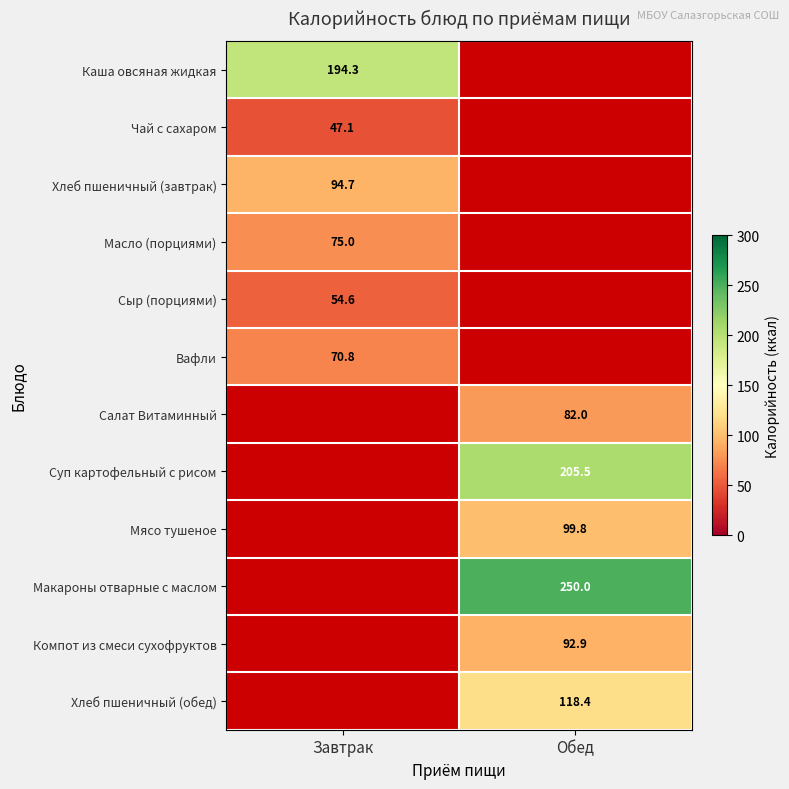

True or false: Макароны отварные с маслом has a value of 100.6 at Обед.

False